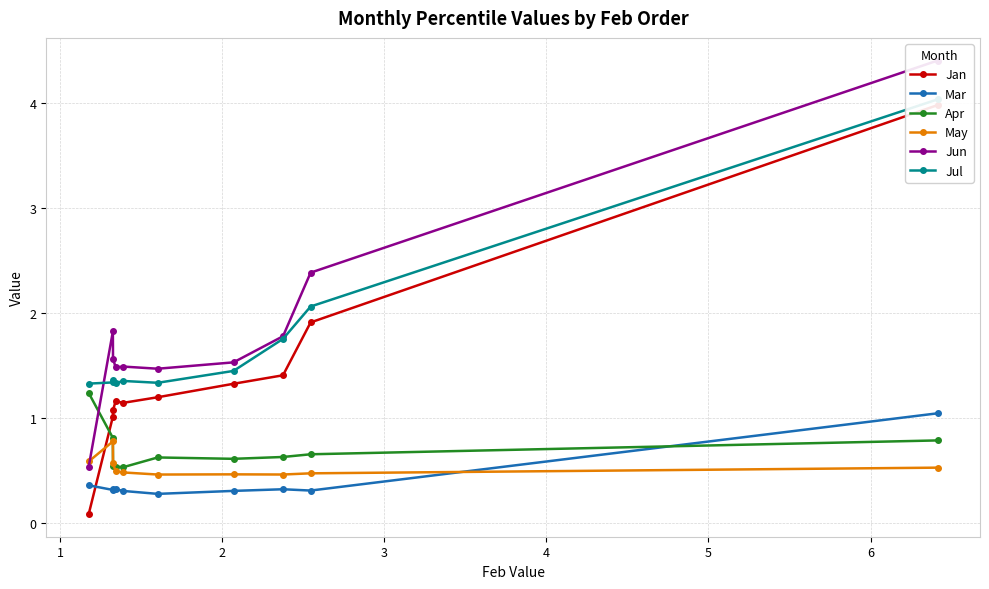

How many data points does each series have?

10